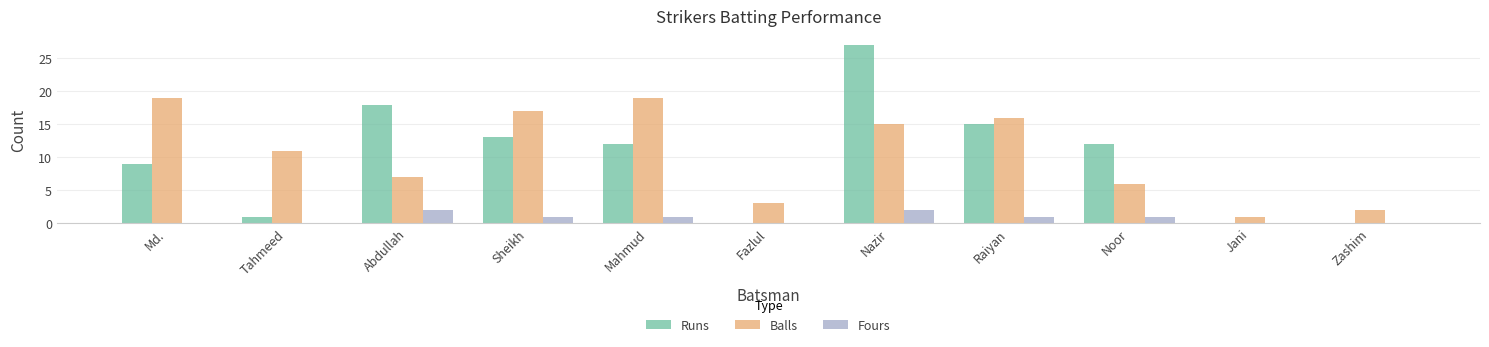

At which label is Balls closest to 10?

Tahmeed